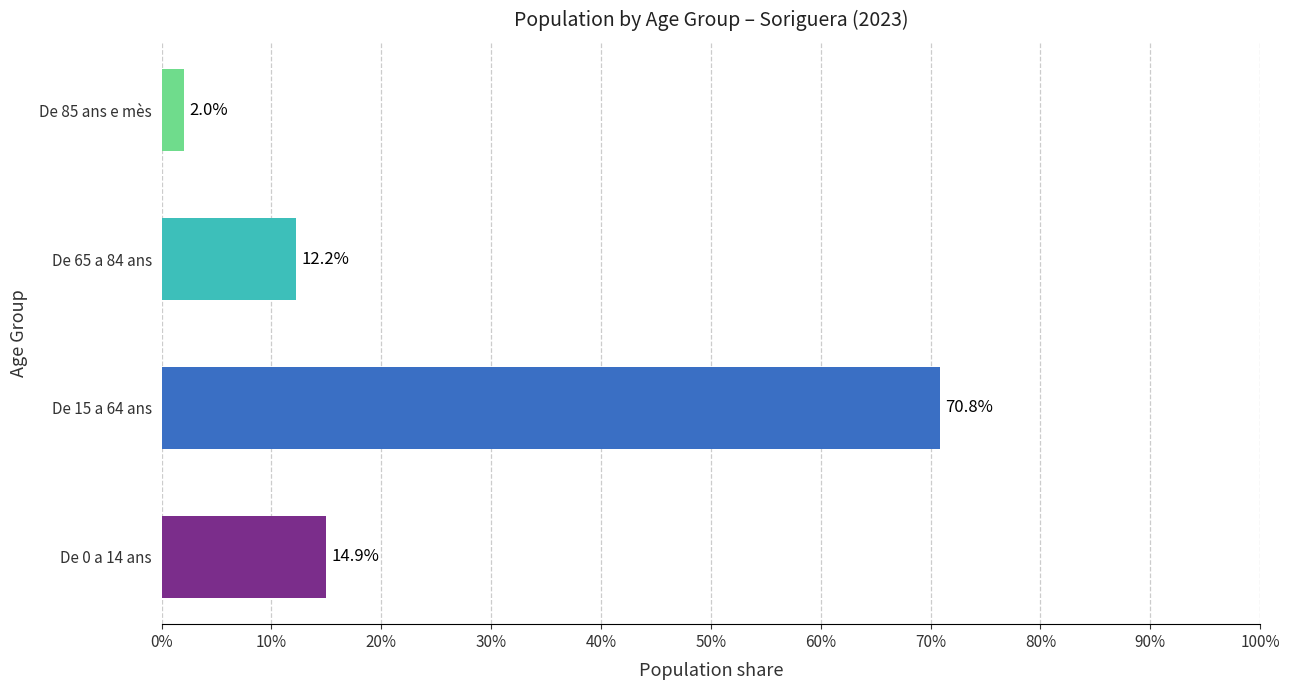

What is the sum of all values?

1.0